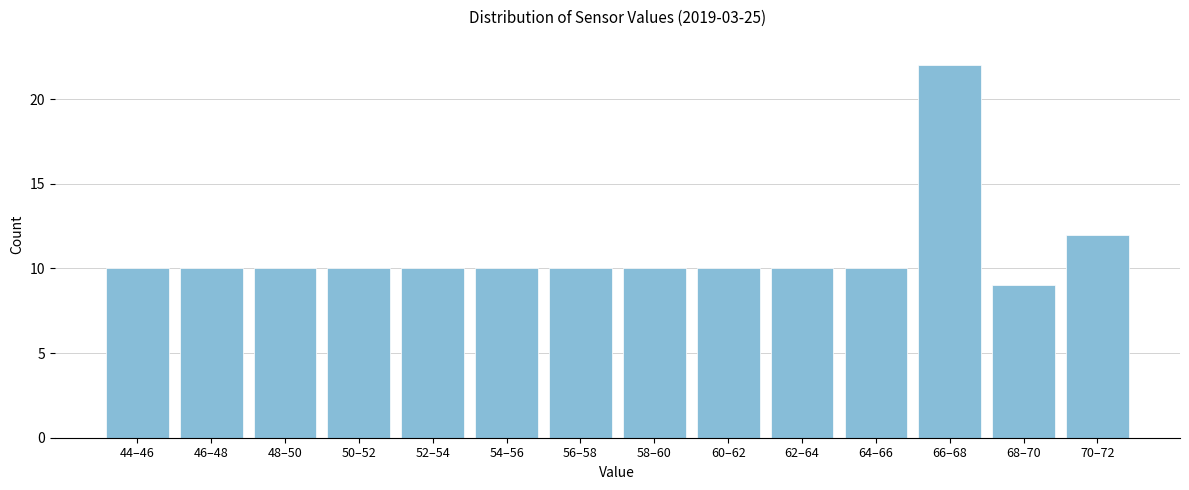

Reading right to left, what are all the values shown in this chart?

12	9	22	10	10	10	10	10	10	10	10	10	10	10